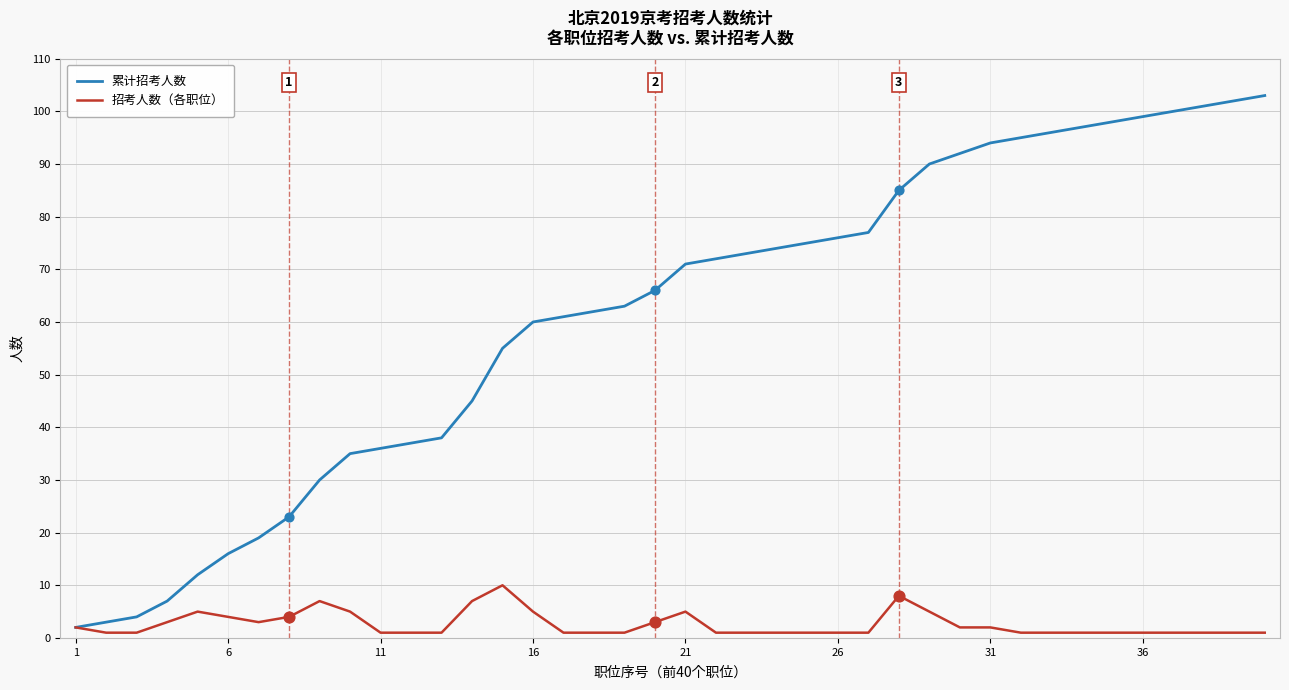

Which series has the largest total across all categories?

累计招考人数